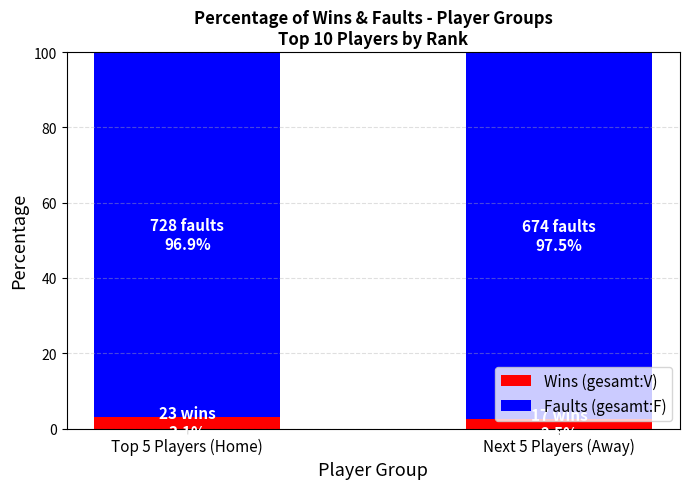

What is the sum of the Wins (gesamt:V) values at Top 5 Players (Home) and Next 5 Players (Away)?

5.5